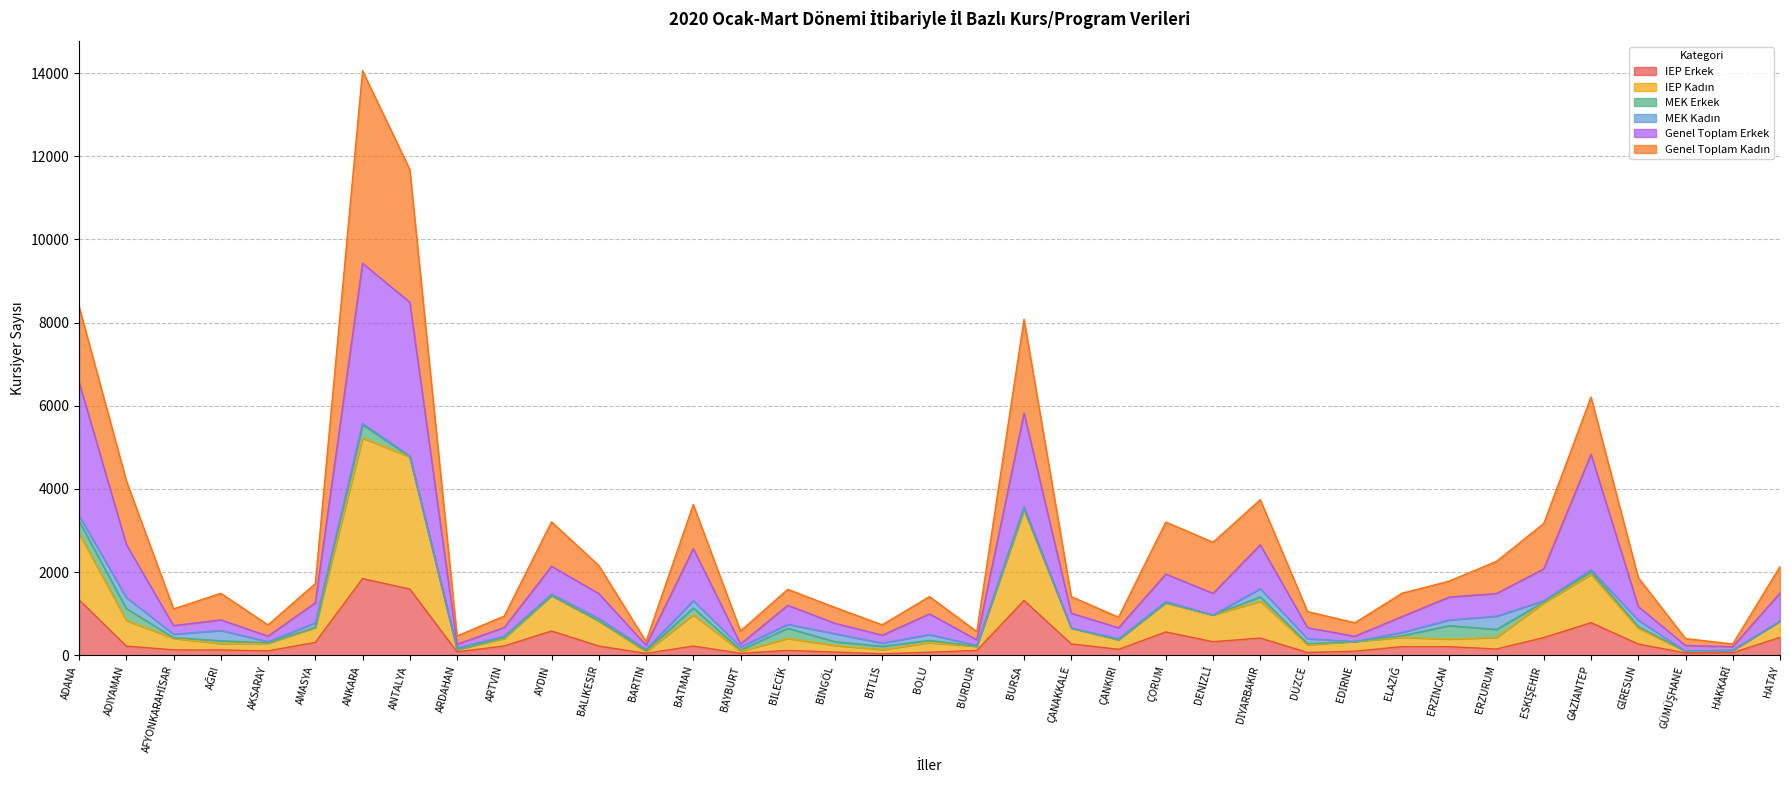

What is the sum of all IEP Erkek values?

13317